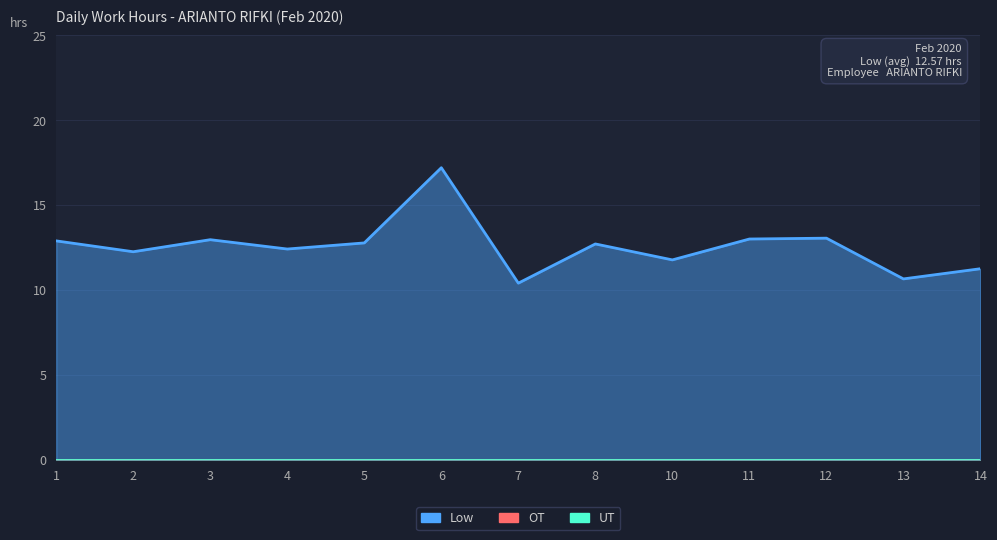

Reading left to right, extract all data points from this chart.

Low: 12.9	12.3	13.0	12.4	12.8	17.2	10.4	12.7	11.8	13.0	13.1	10.7	11.3
OT: 0.0	0.0	0.0	0.0	0.0	0.0	0.0	0.0	0.0	0.0	0.0	0.0	0.0
UT: 0.0	0.0	0.0	0.0	0.0	0.0	0.0	0.0	0.0	0.0	0.0	0.0	0.0